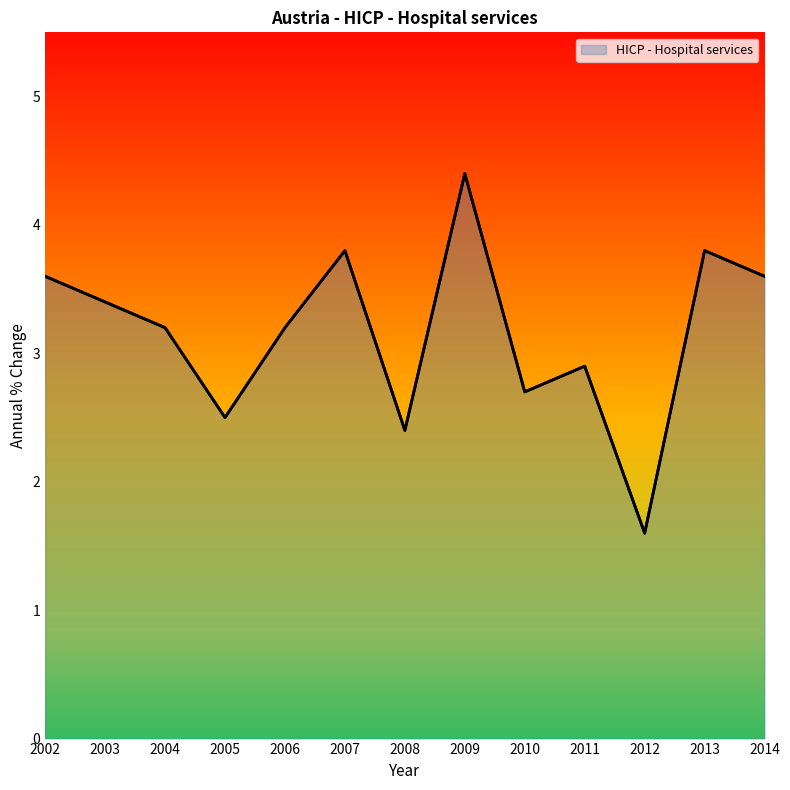

What is the average value?

3.2